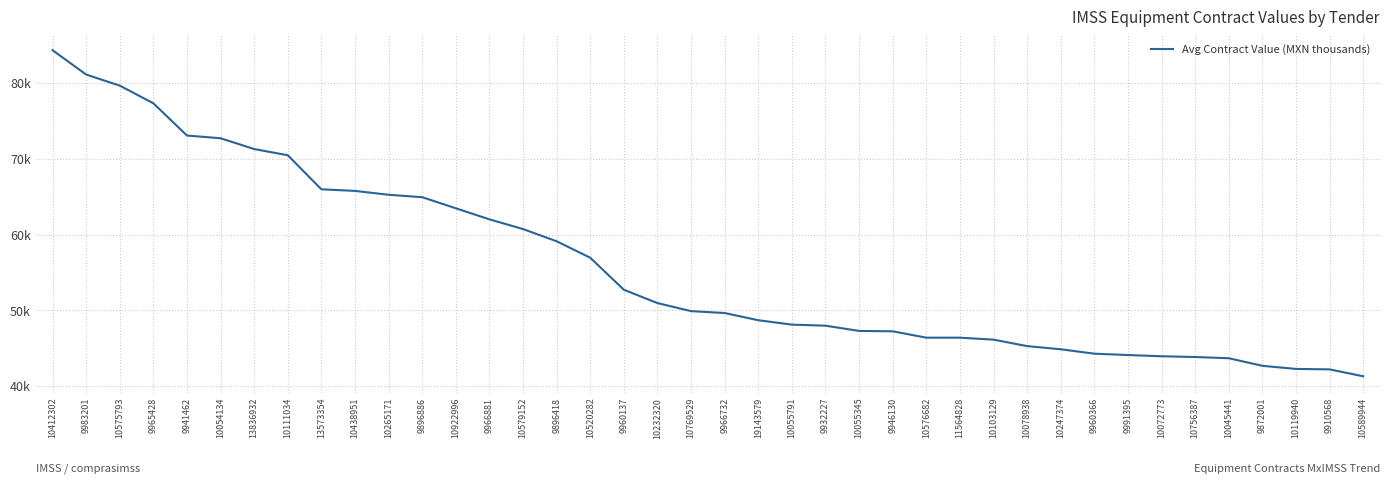

Which category has the lowest value across all series?

10589944